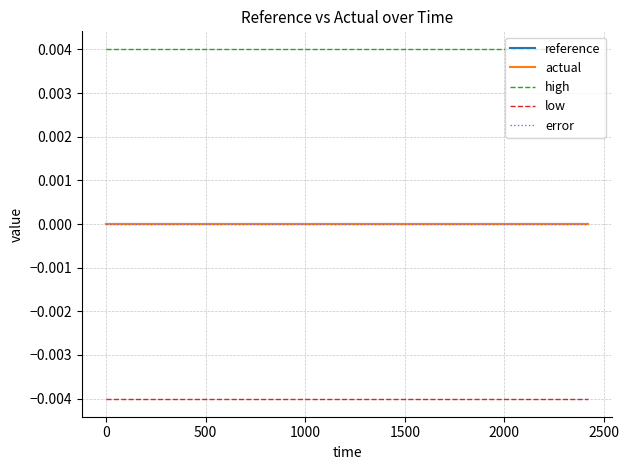

Does the chart display data point markers on the line(s)?

No